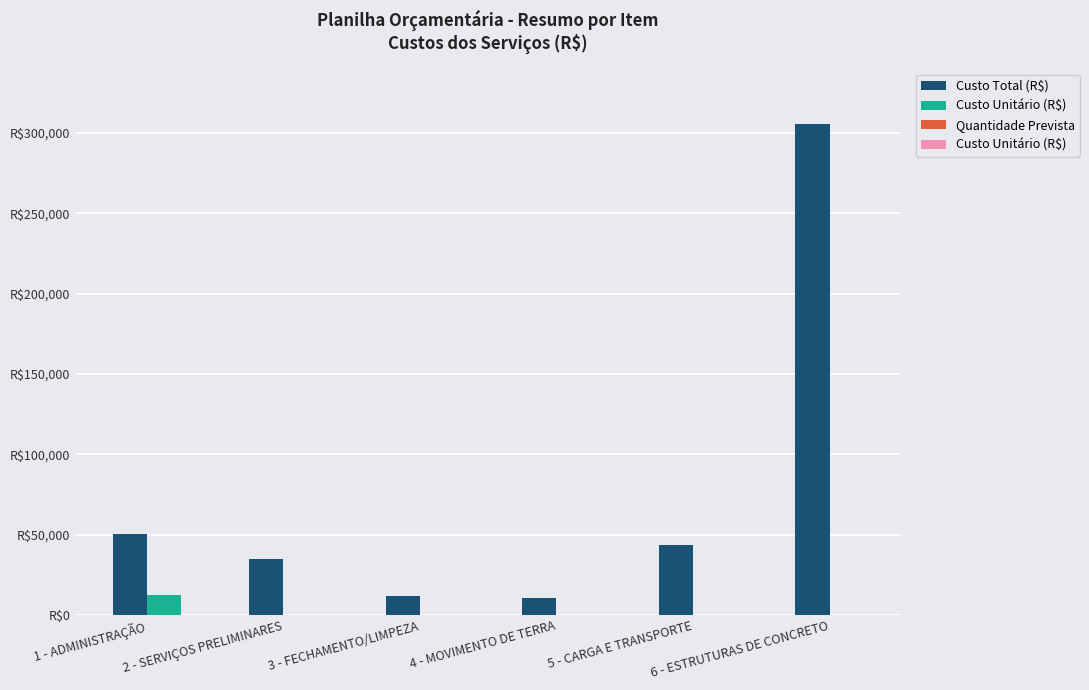

Which series has the largest range (max minus min)?

Custo Total (R$)